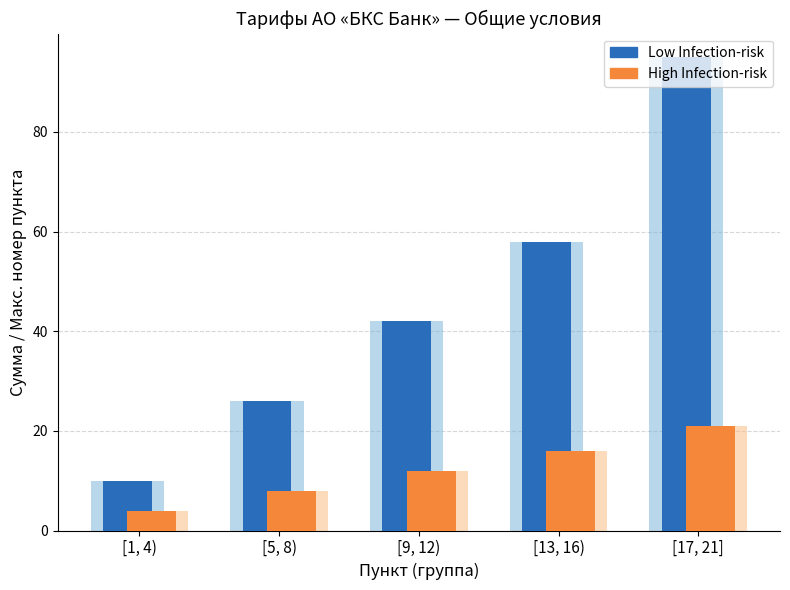

List the series in order of their peak value, lowest first.

High Infection-risk, Low Infection-risk